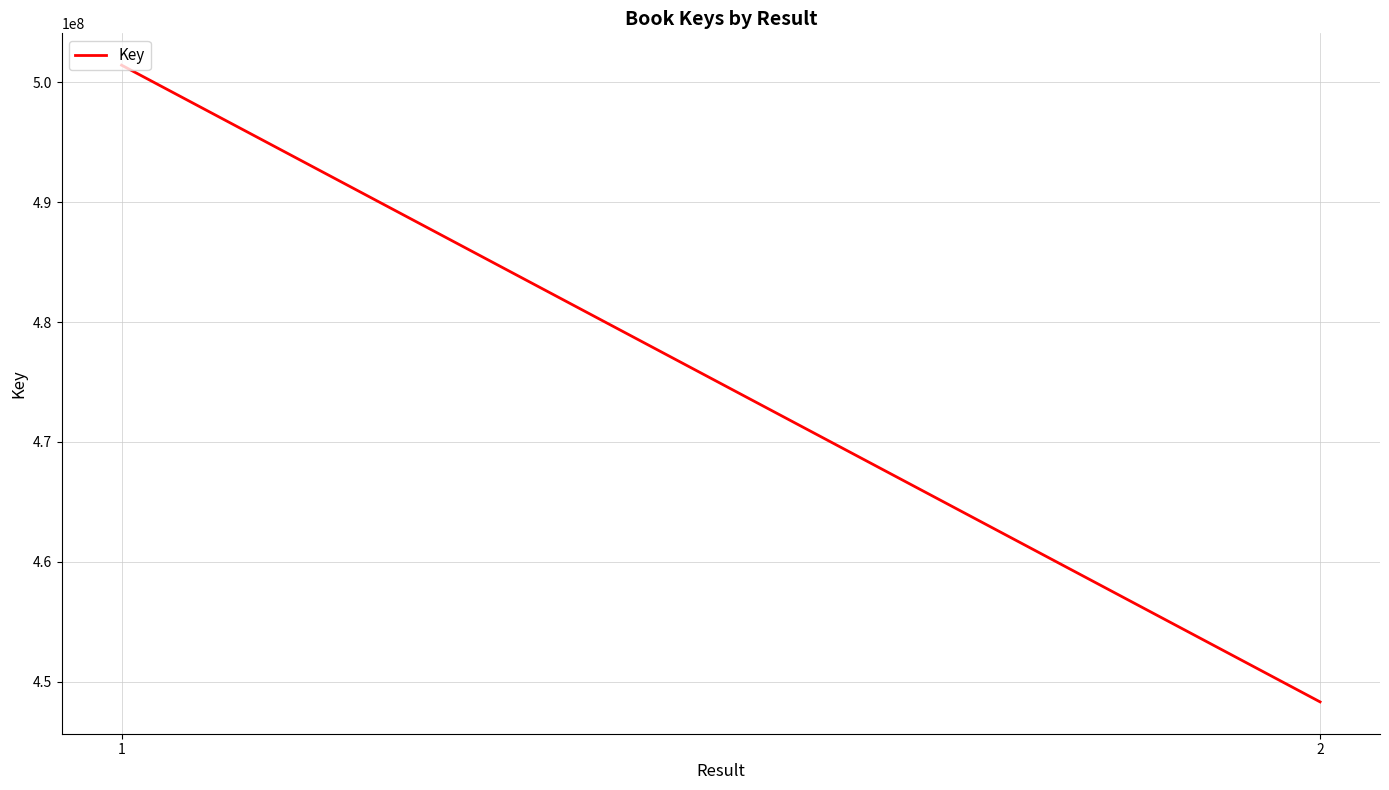

How many data points are less than 501443107?

1